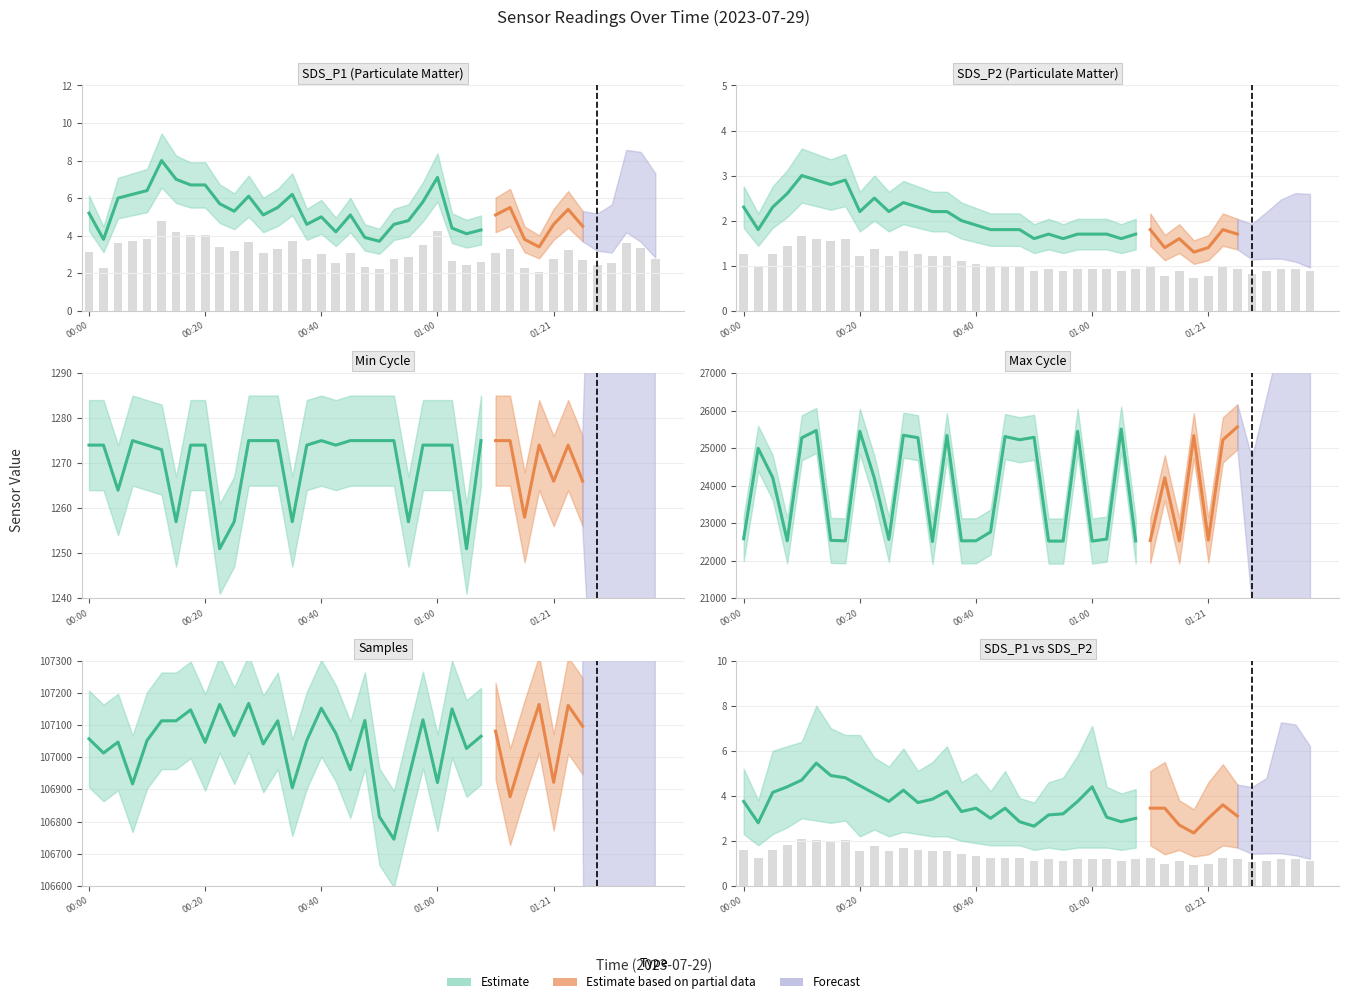

Does the chart contain any negative values?

No